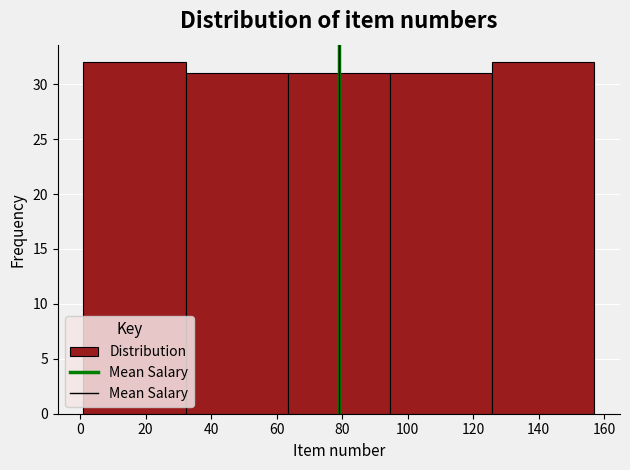

What is the height of the bar covering 1.0 to 32.2 on the x-axis? Neither the bar edges nor the heights are printed on the chart, so give them approximately, as read against the axes.

32